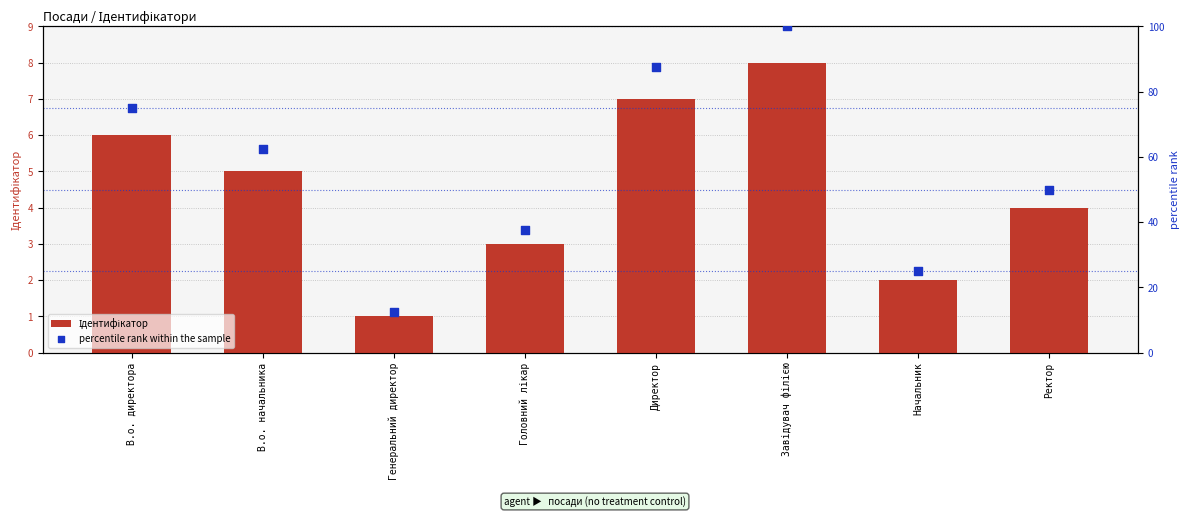

Is the value of percentile rank within the sample at Ректор greater than the value of Ідентифікатор at В.о. директора?

Yes